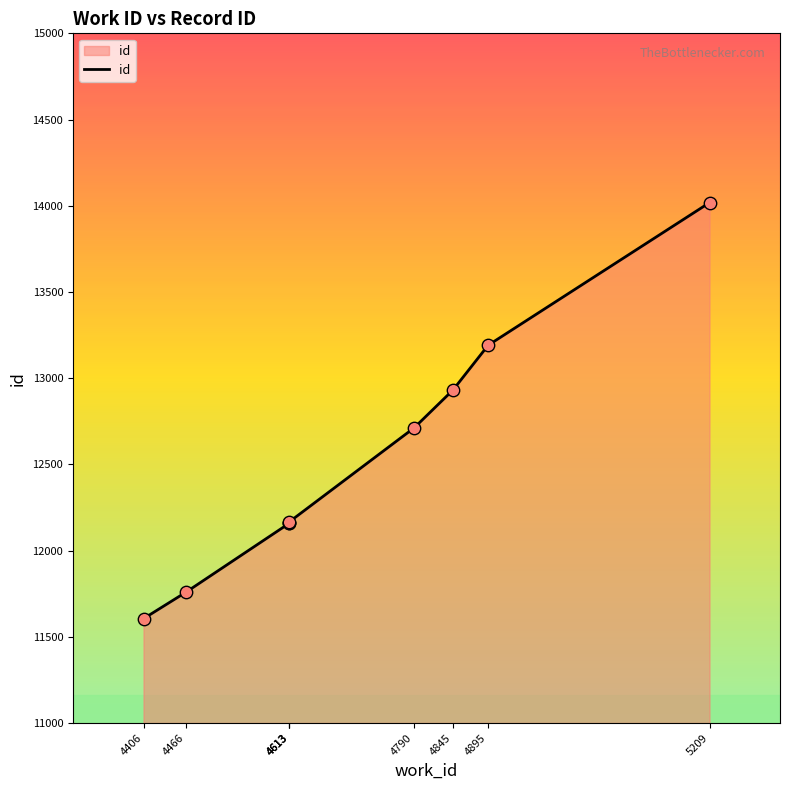

What is the change in value from 4406 to 4613?

+562